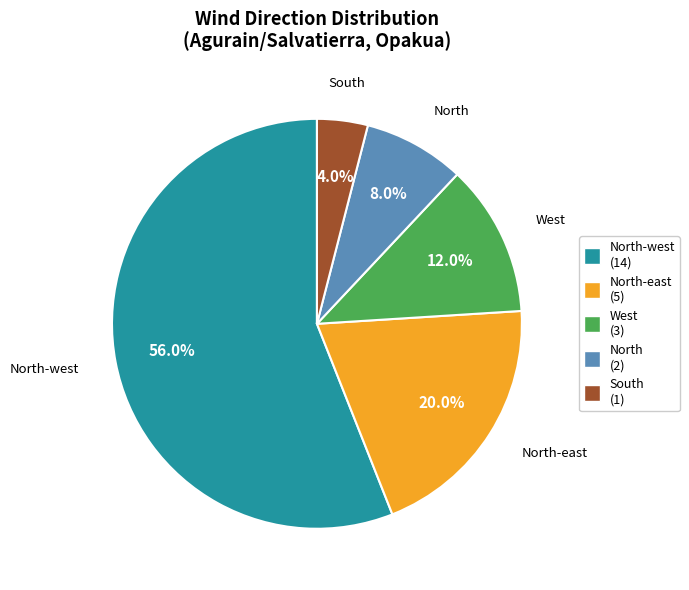

Is there a majority slice in this chart?

Yes